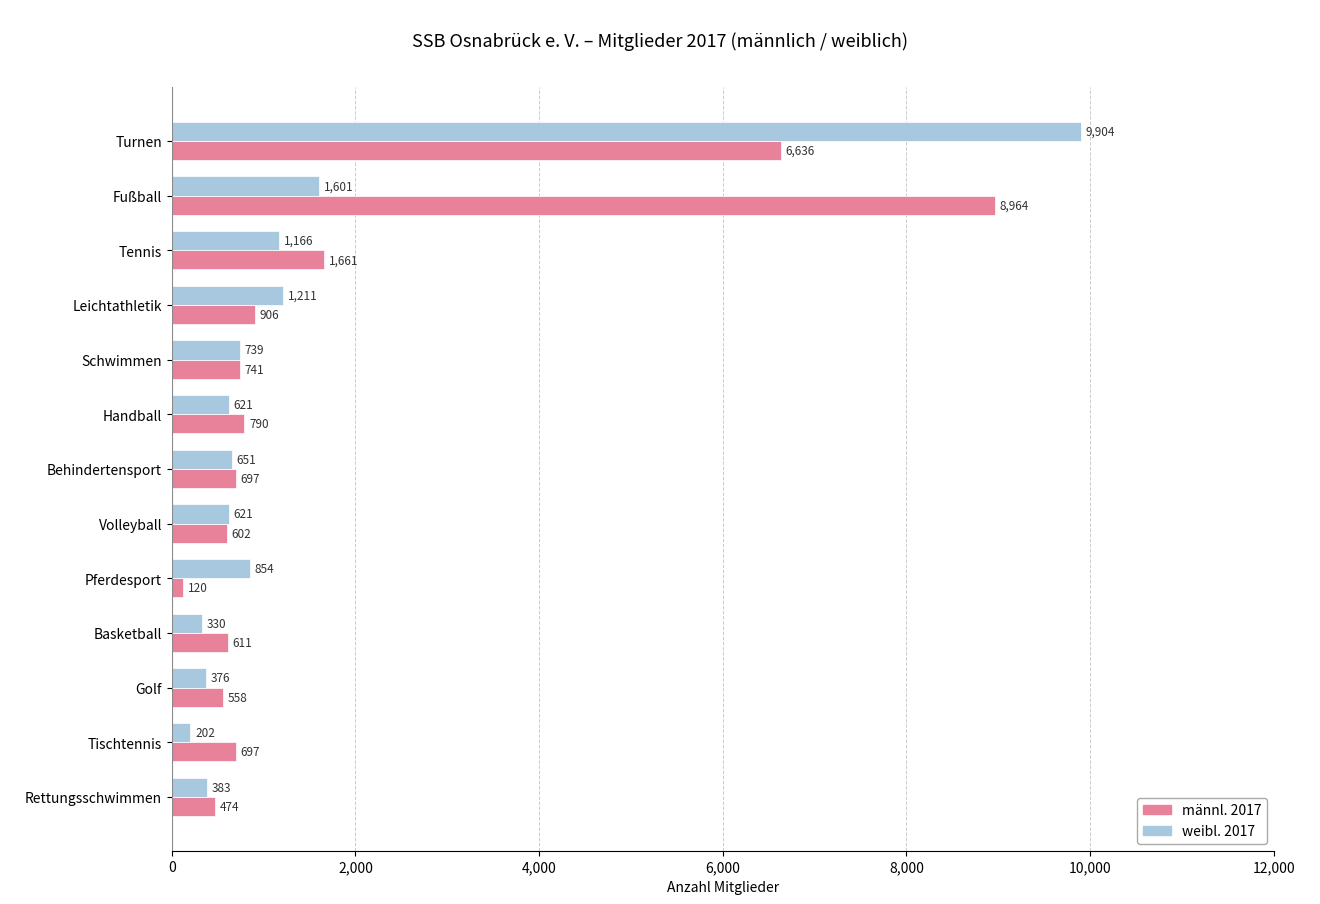

At Tischtennis, list the series in order from largest to smallest.

männl. 2017, weibl. 2017